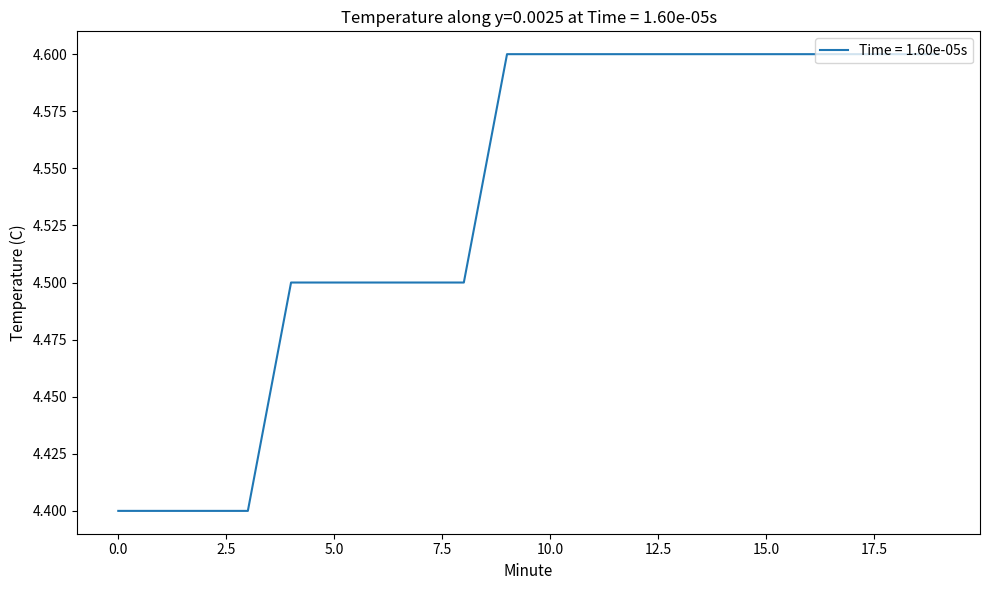

What is the greatest value displayed?

4.6